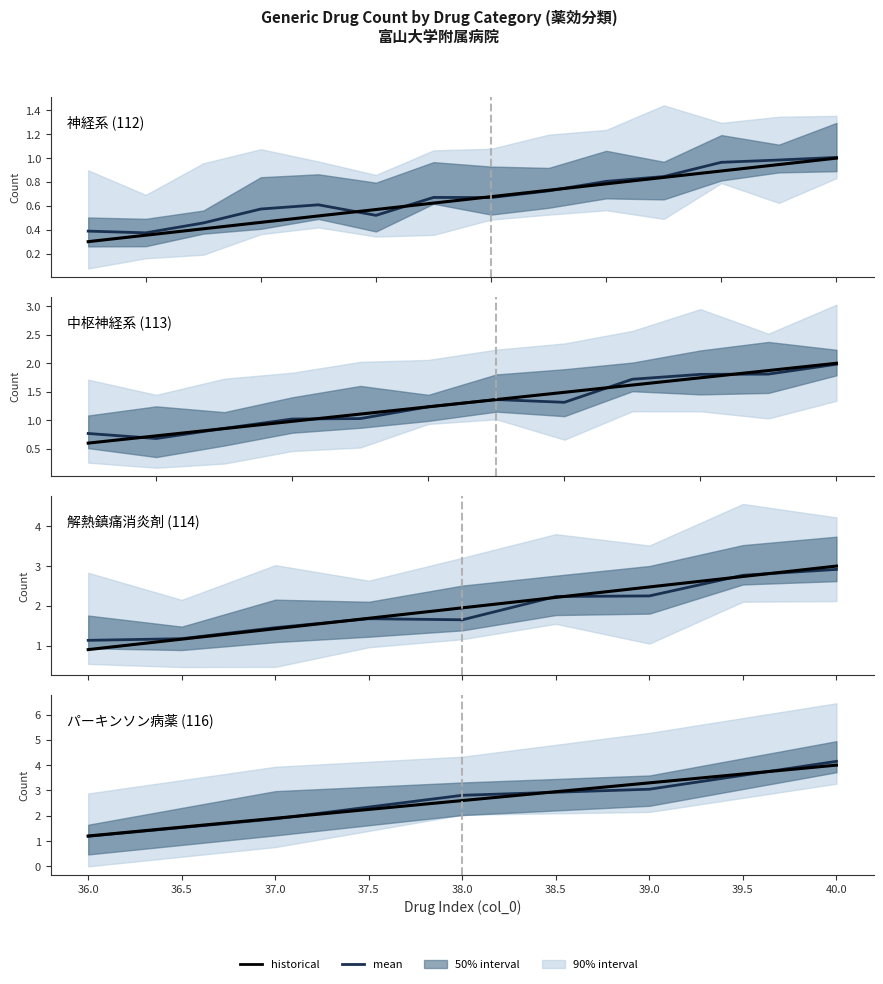

How many times do historical and mean cross each other?

3